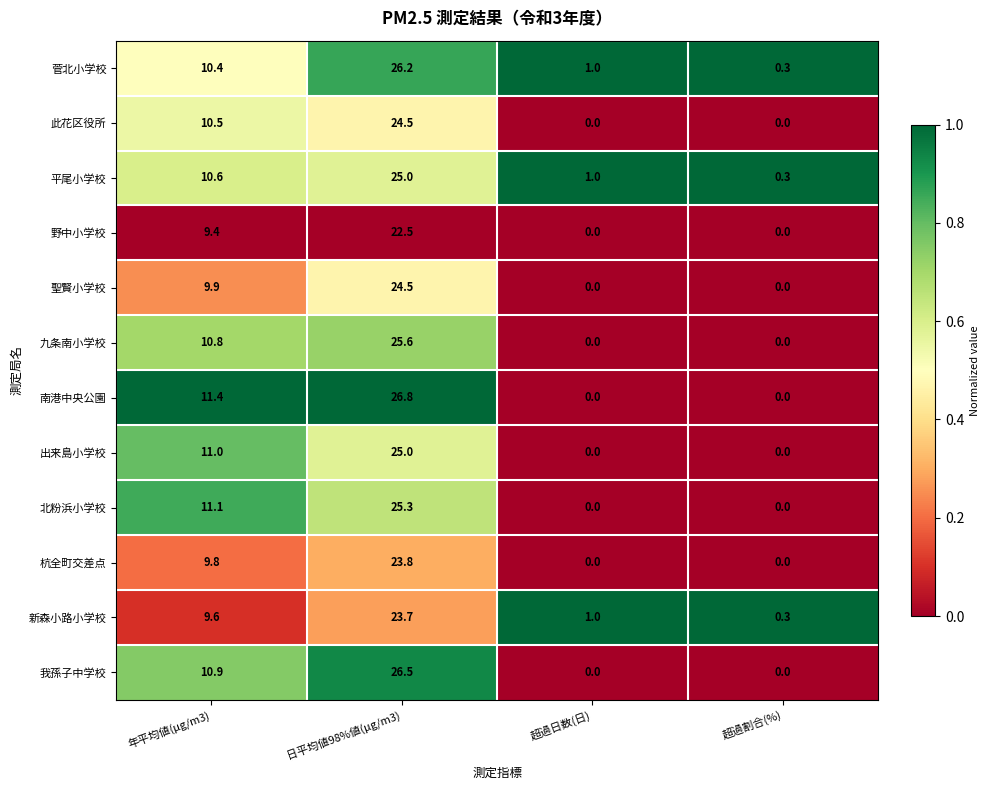

Which series has the largest range (max minus min)?

南港中央公園